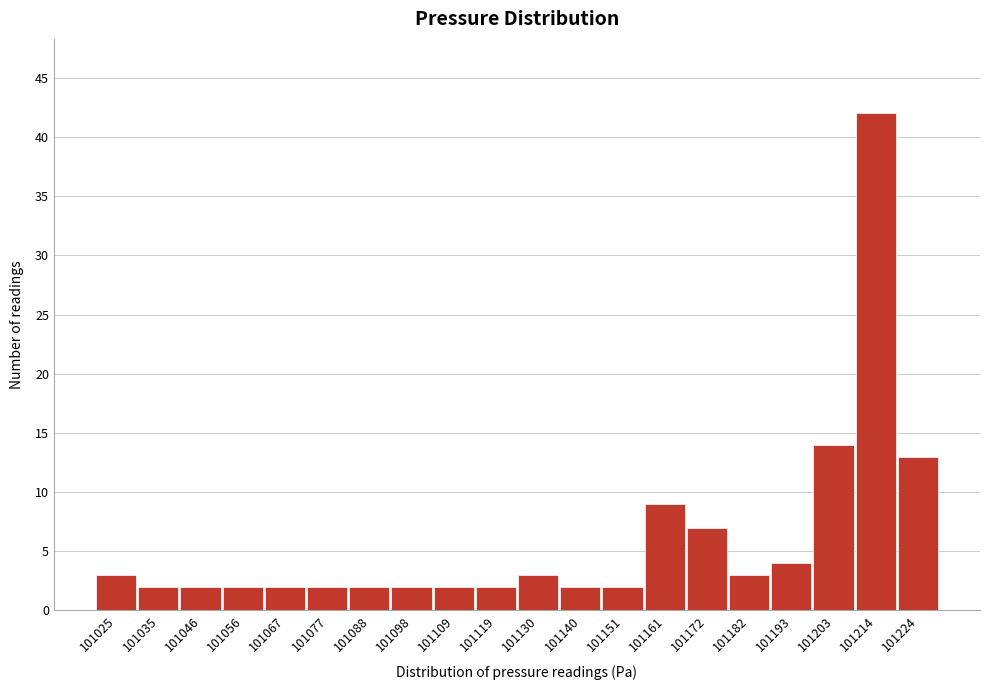

Reading right to left, extract all data points from this chart.

13	42	14	4	3	7	9	2	2	3	2	2	2	2	2	2	2	2	2	3